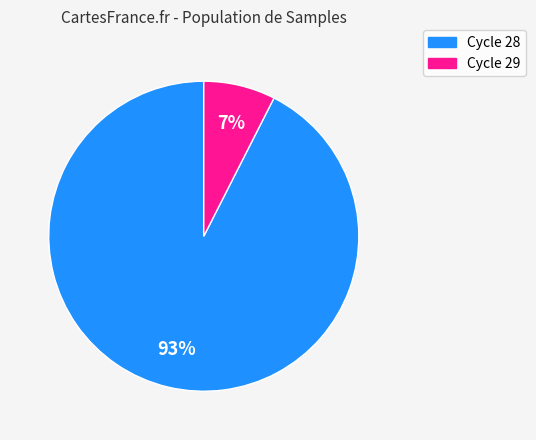

Does any single category account for the majority?

Yes